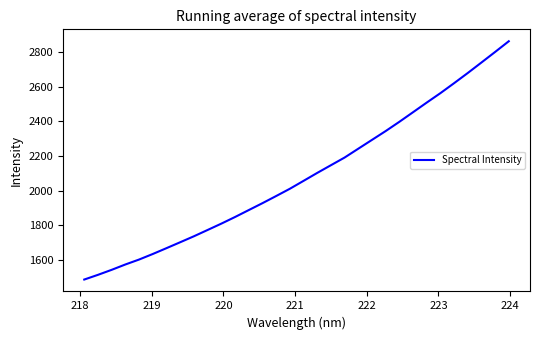

Reading left to right, list all the values displayed in this chart.

1488.3	1515.4	1544.3	1575.1	1603.6	1635.6	1669.3	1703.4	1737.8	1774.1	1810.6	1848.8	1888.7	1928.5	1969.7	2011.6	2057.2	2103.0	2147.4	2191.7	2242.7	2293.5	2344.4	2397.7	2453.0	2508.6	2563.0	2620.5	2679.1	2739.7	2800.6	2862.4